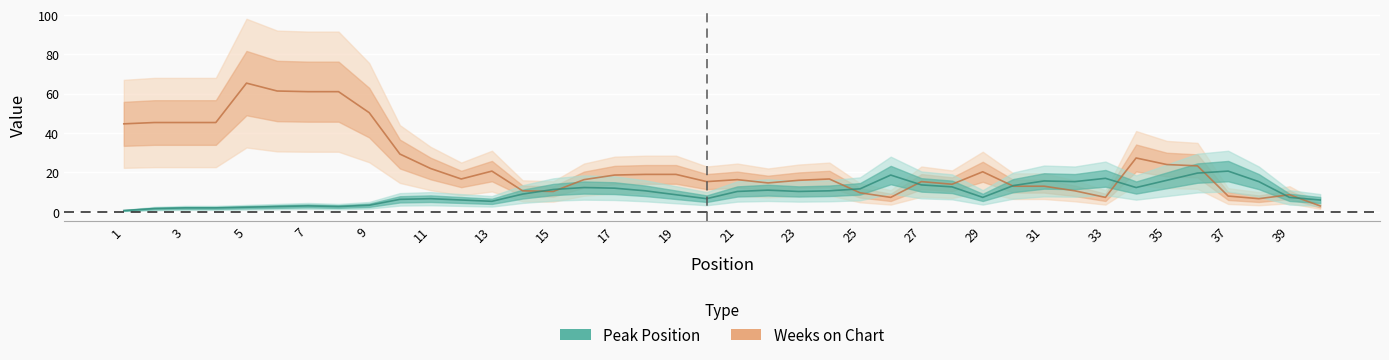

What value does the Peak Position series have at 17, to the nearest 10?

10